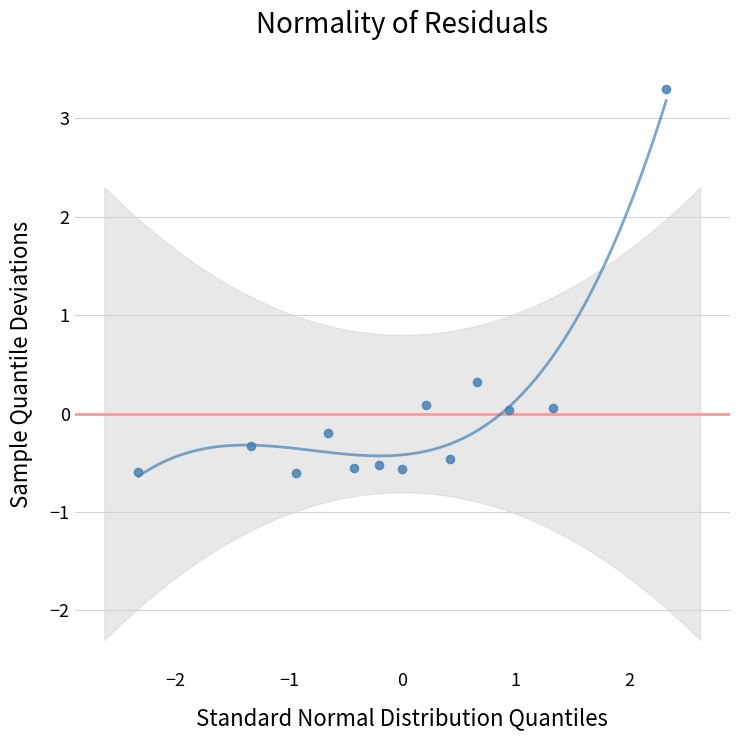

What Y value in the scatter plot is closest to 1?

0.3